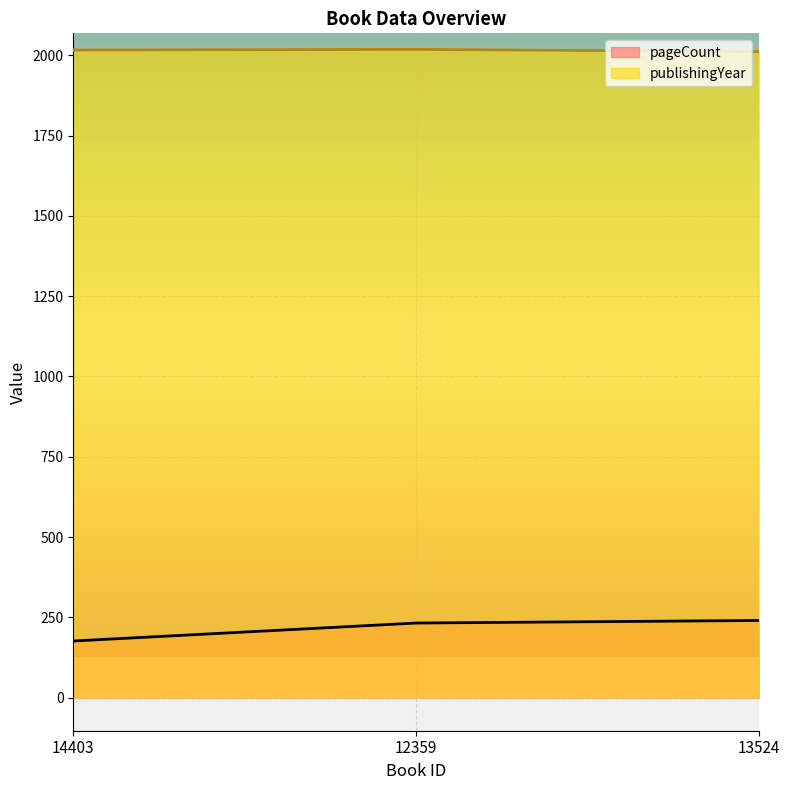

List the series in order of their peak value, highest first.

publishingYear, pageCount